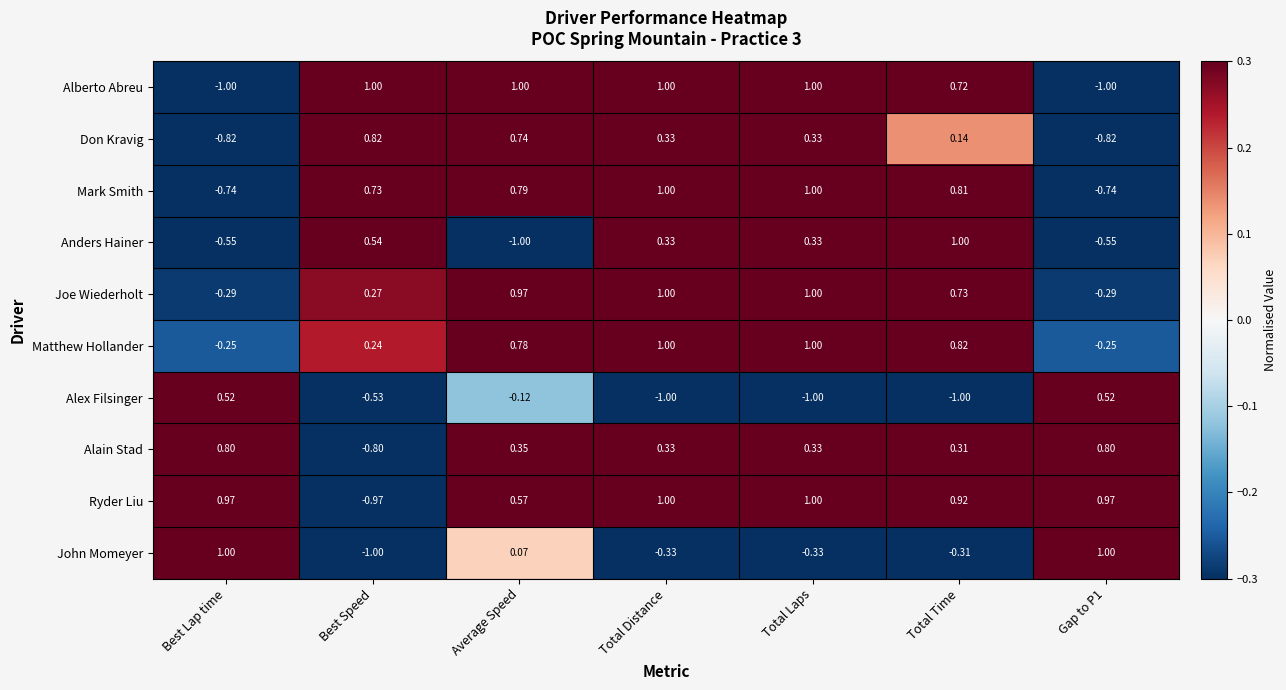

Where is Alain Stad nearest to the value 0?

Total Time